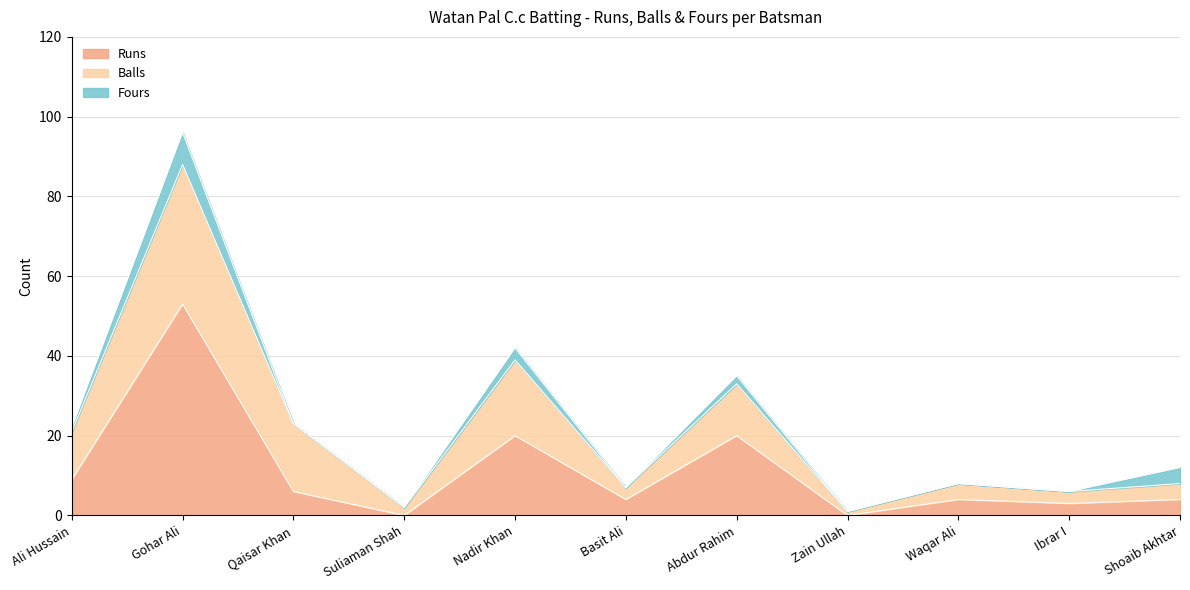

Is the value of Balls at Qaisar Khan greater than the value of Runs at Nadir Khan?

No